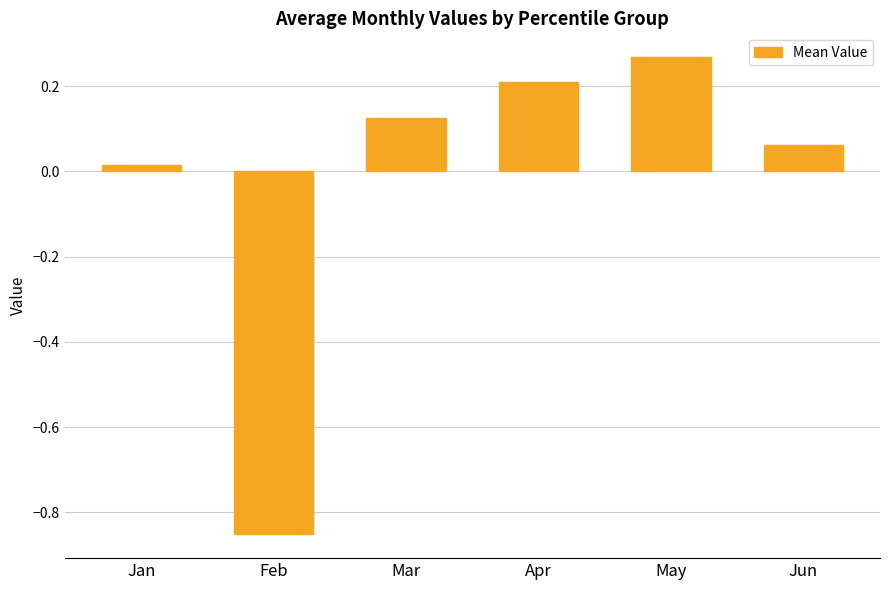

List the labels in order of value, smallest first.

Feb, Jan, Jun, Mar, Apr, May